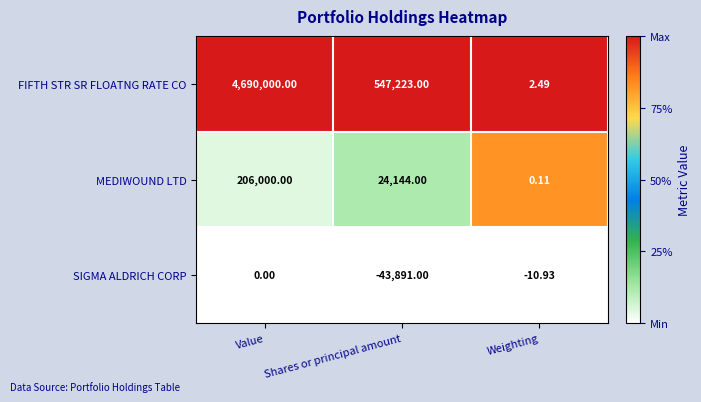

At which label is MEDIWOUND LTD closest to 103000?

Shares or principal amount